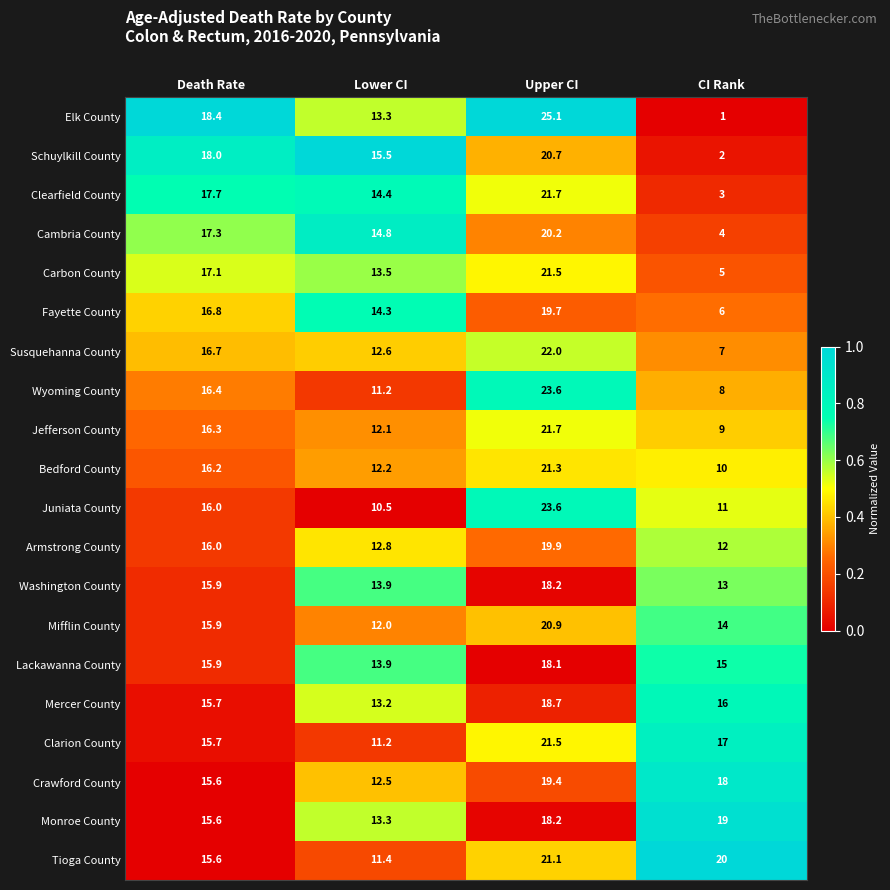

Rank the categories by Carbon County value from lowest to highest.

CI Rank, Lower CI, Death Rate, Upper CI